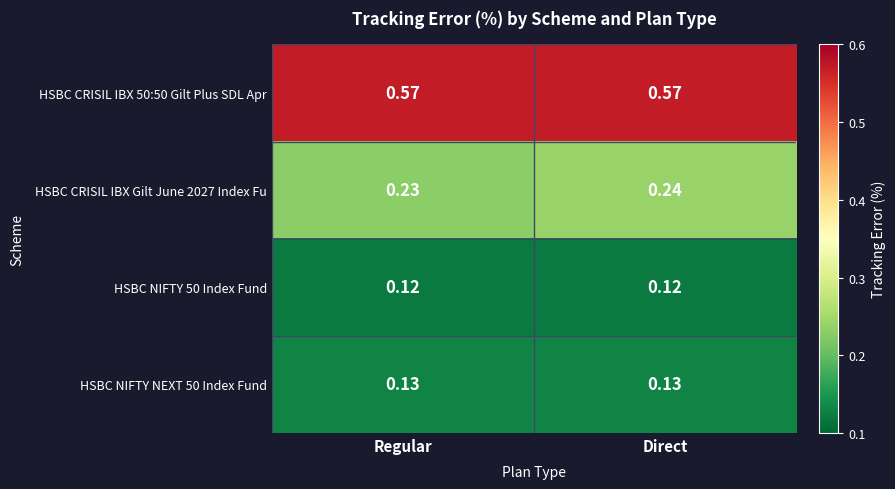

At which category is the sum across all series the highest?

Direct